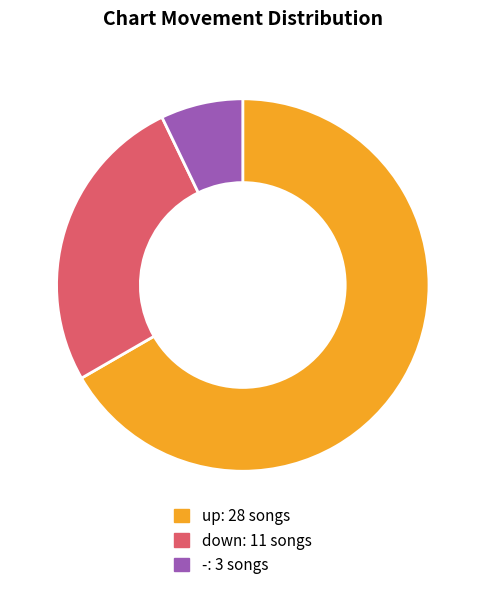

Is there a majority slice in this chart?

Yes